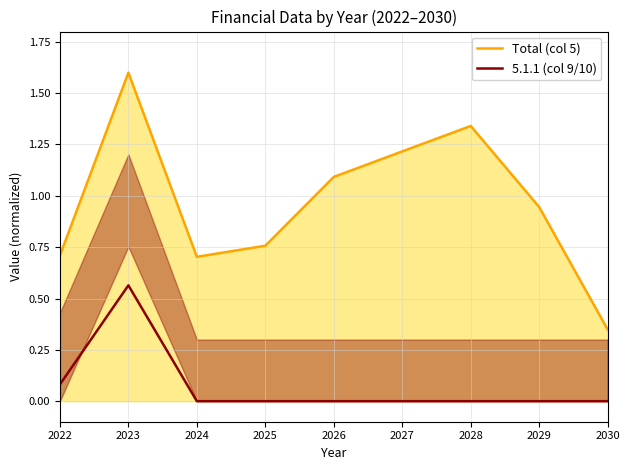

Which category has the highest value across all series?

2023